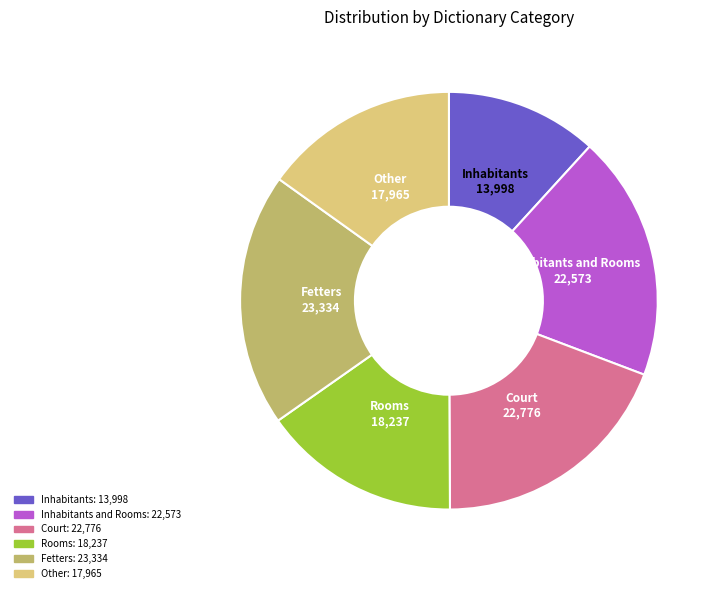

Is it true that Rooms is 27% of the pie?

False